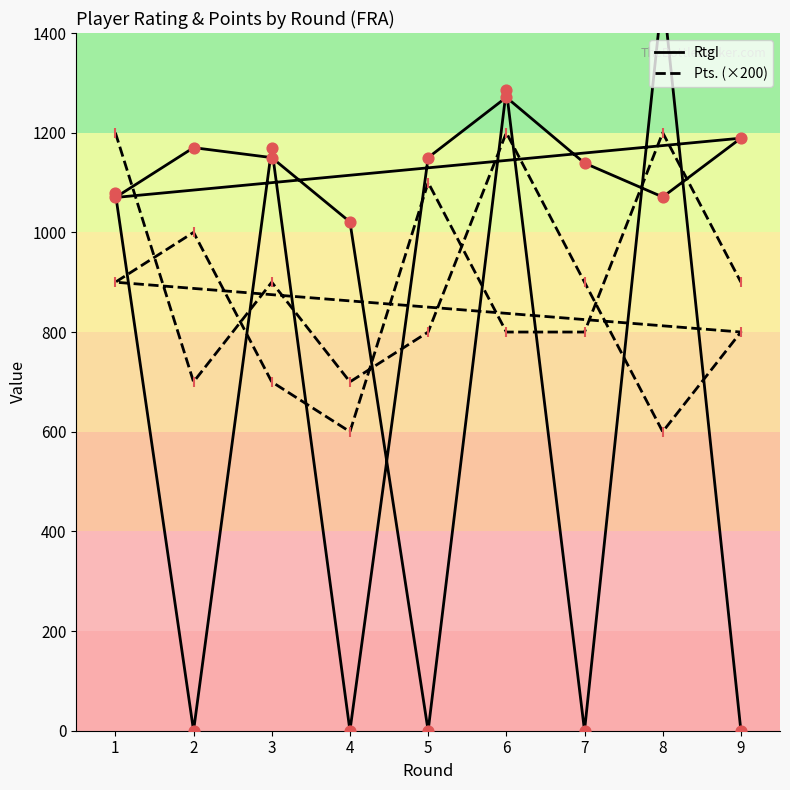

Which series reaches the minimum Y coordinate?

RtgI